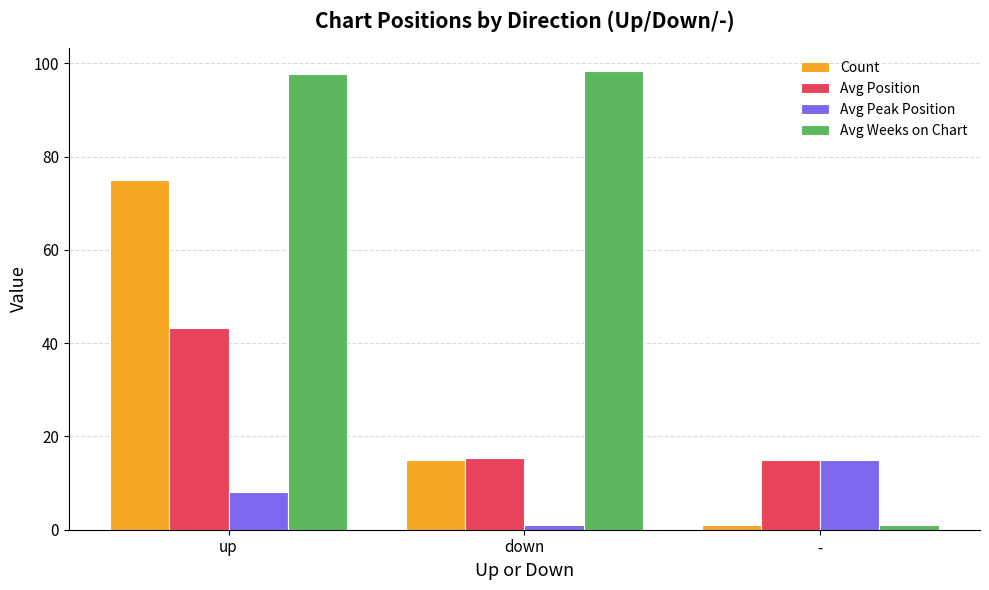

The value of Avg Weeks on Chart at down is 65.1. True or false?

False